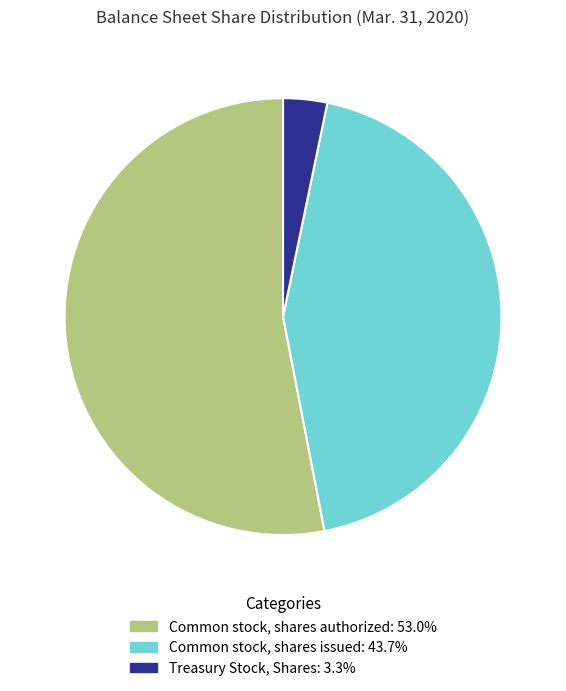

How many segments does this pie chart have?

3